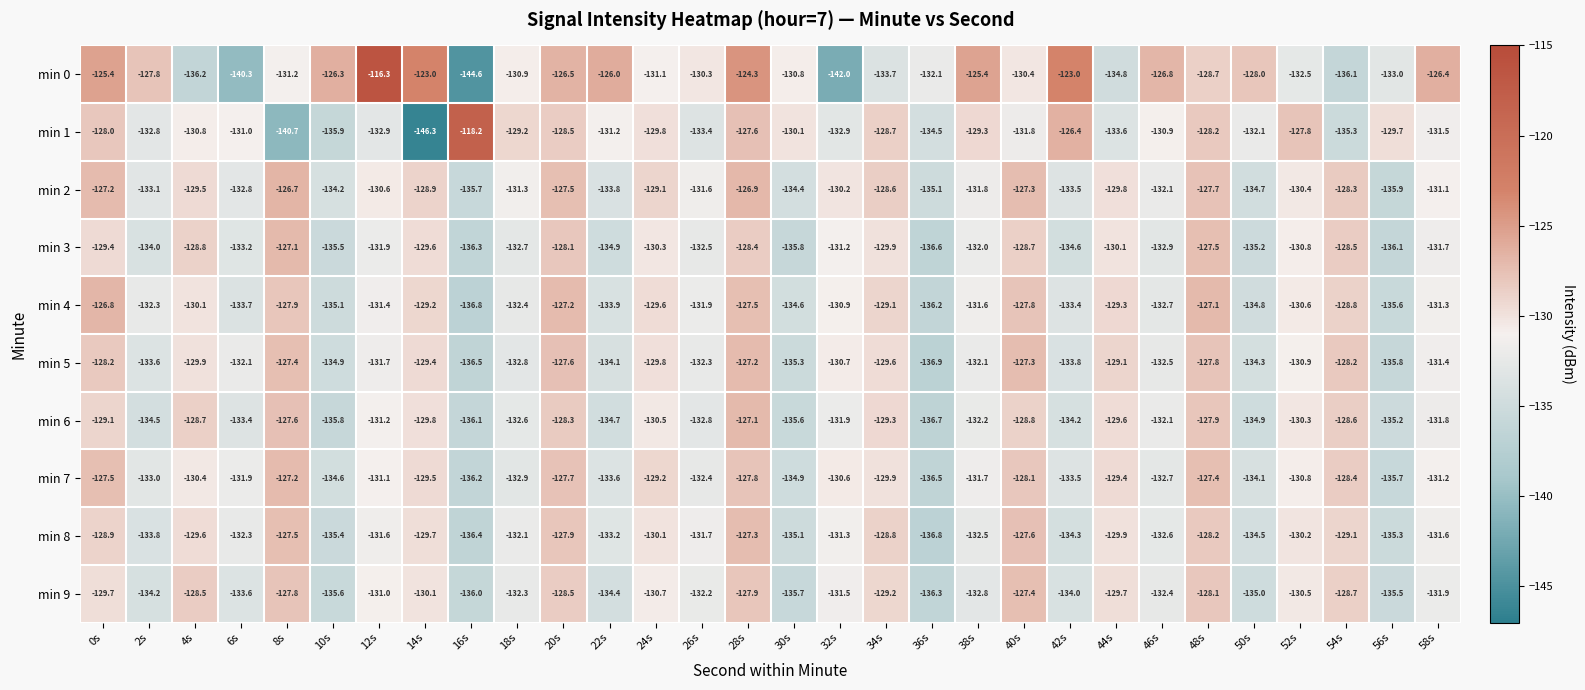

The min 1 series shows -129.2 at 18s. True or false?

True